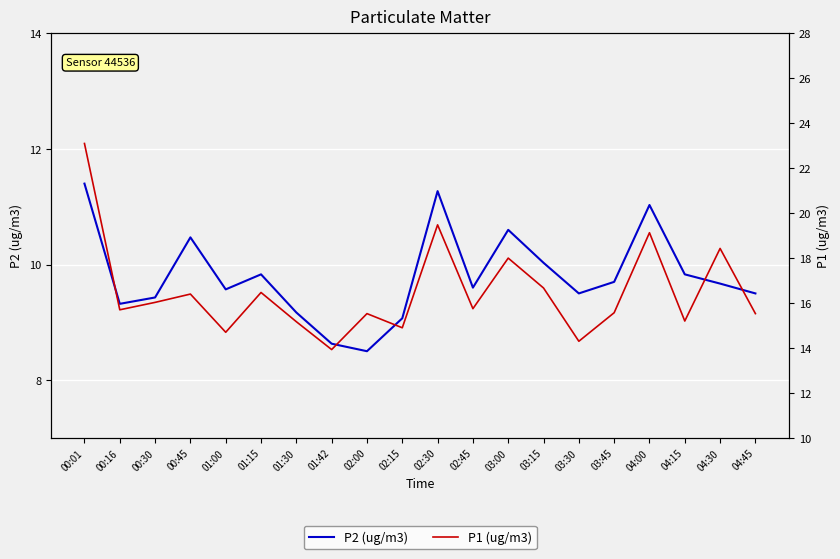

What is the value of the P1 (ug/m3) point at the 15th from the left?

14.3